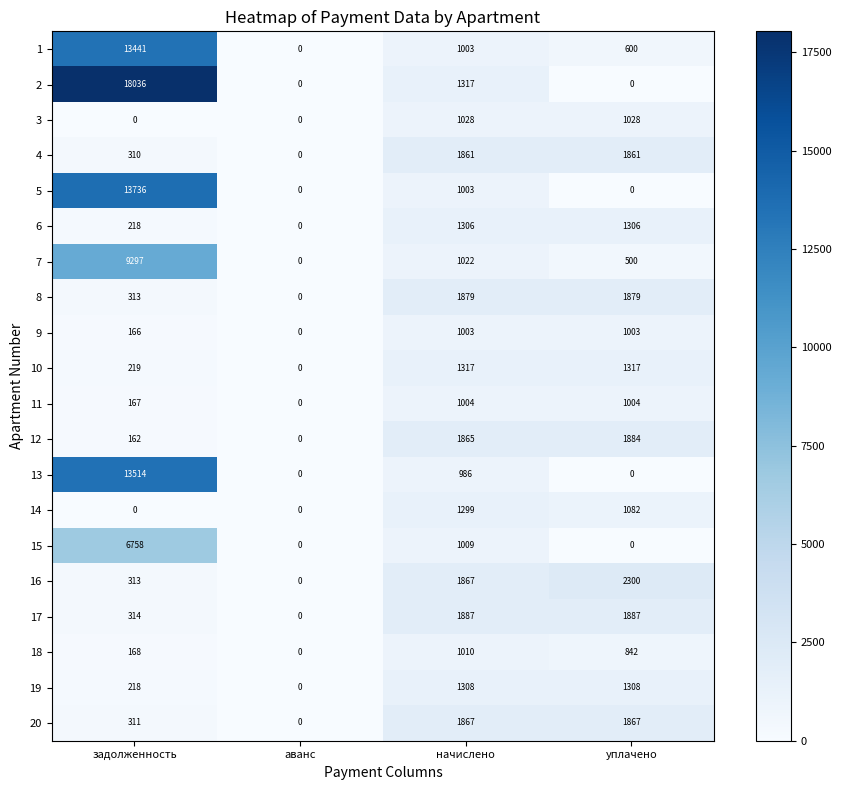

What is the spread (max minus min) of values at задолженность?

18036